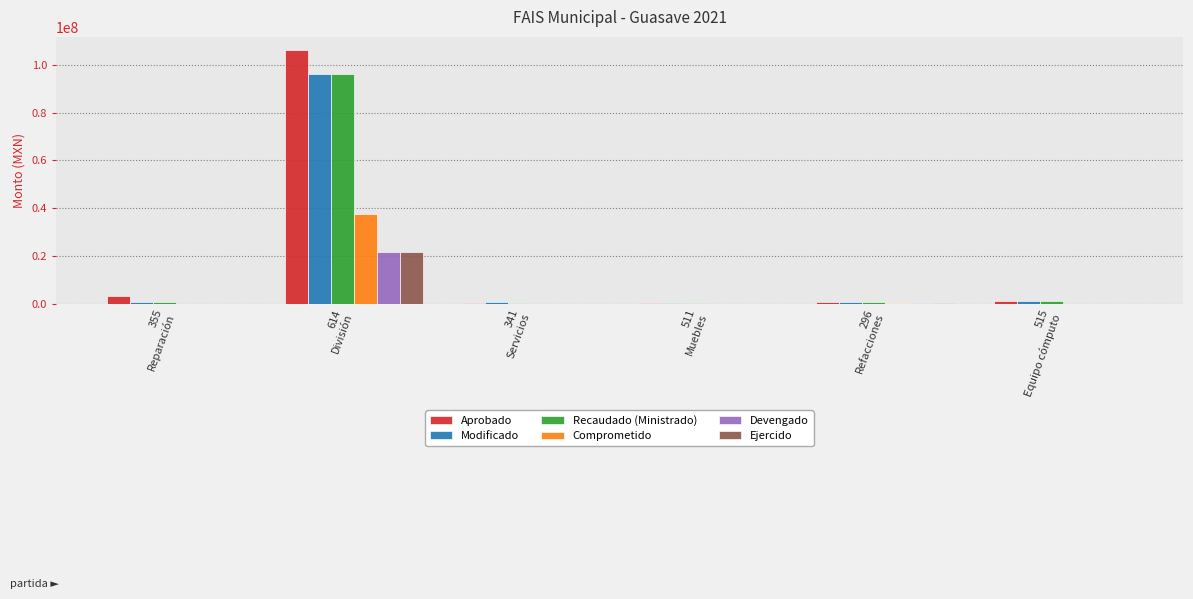

Which label corresponds to the largest value in the chart?

614
División